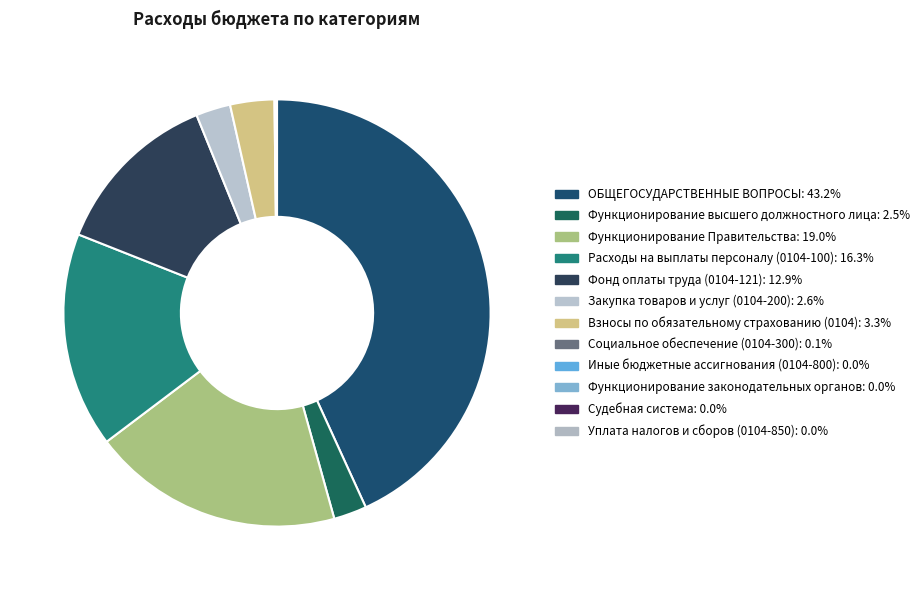

Is Уплата налогов и сборов (0104-850) the majority of the pie?

No